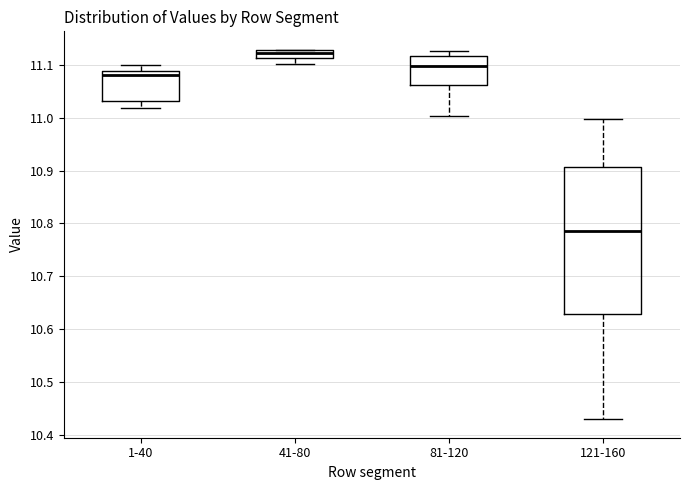

Comparing the boxes themselves (not the whiskers), which one is the tallest?

121-160